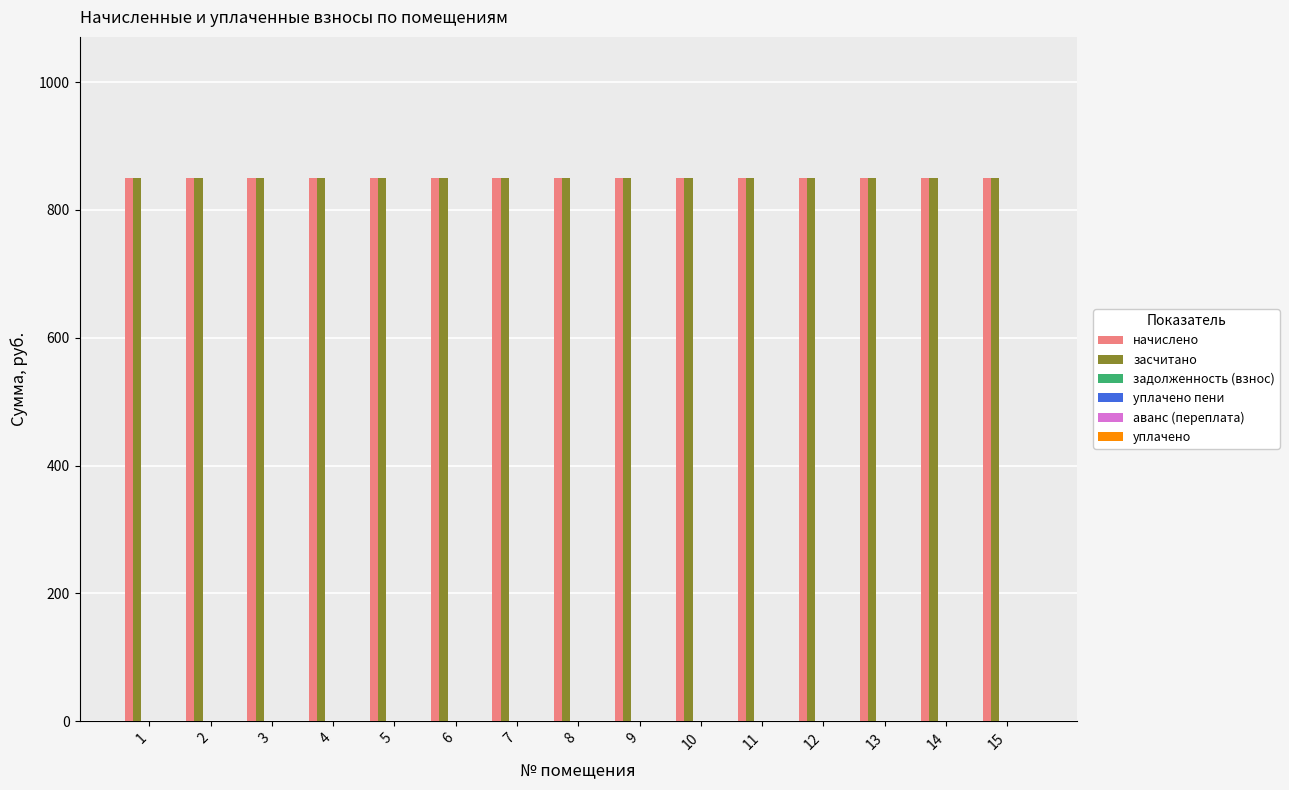

What is the total value across all series at 12?

1701.0